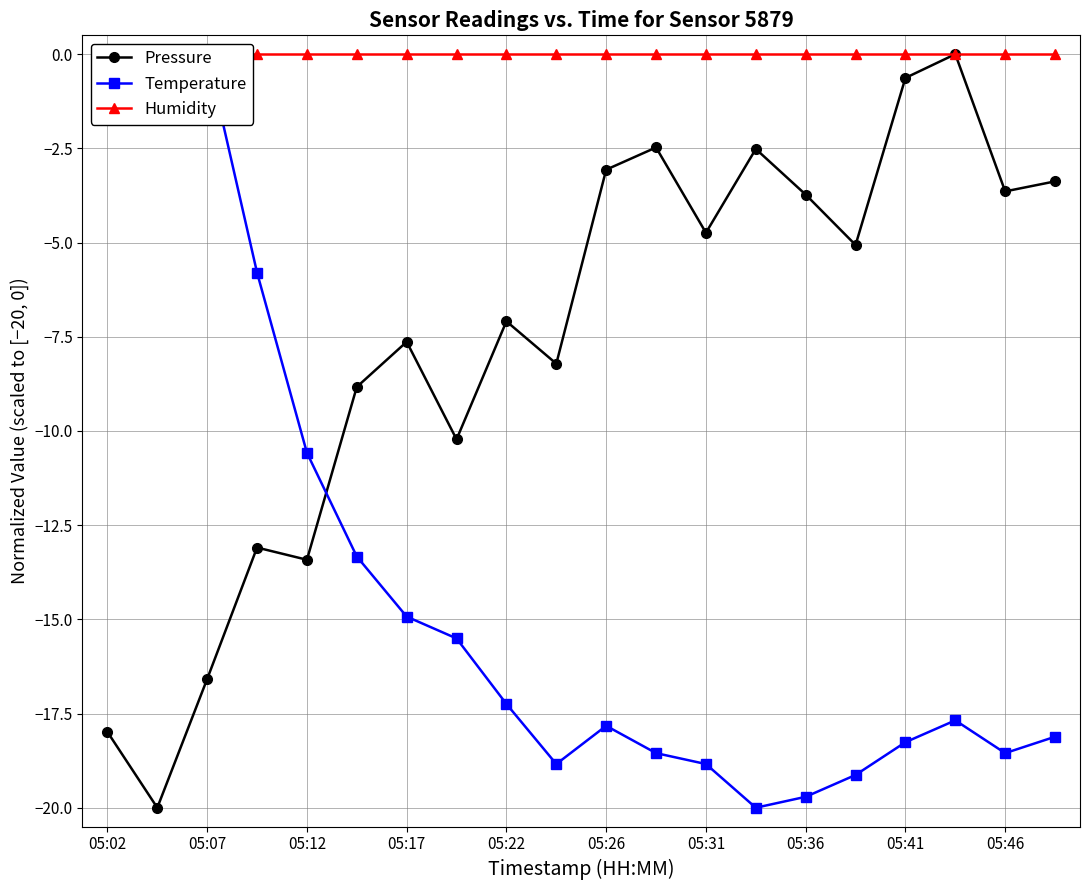

The value of Pressure at 11 is -0.7. True or false?

False